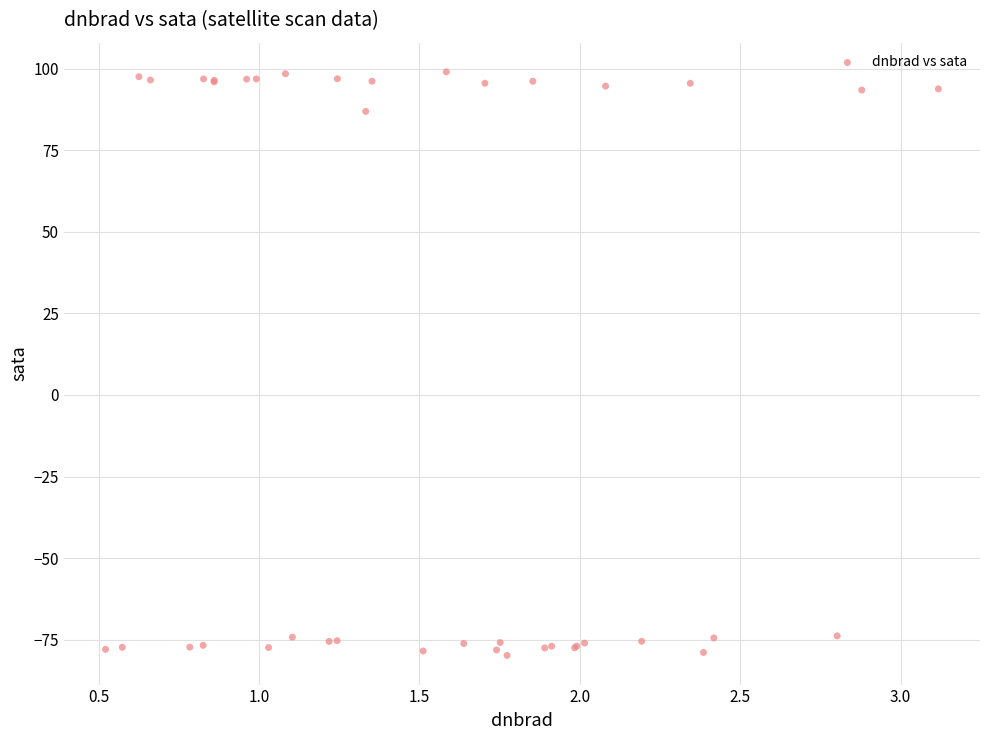

What Y value in the scatter plot is closest to 9?

87.0